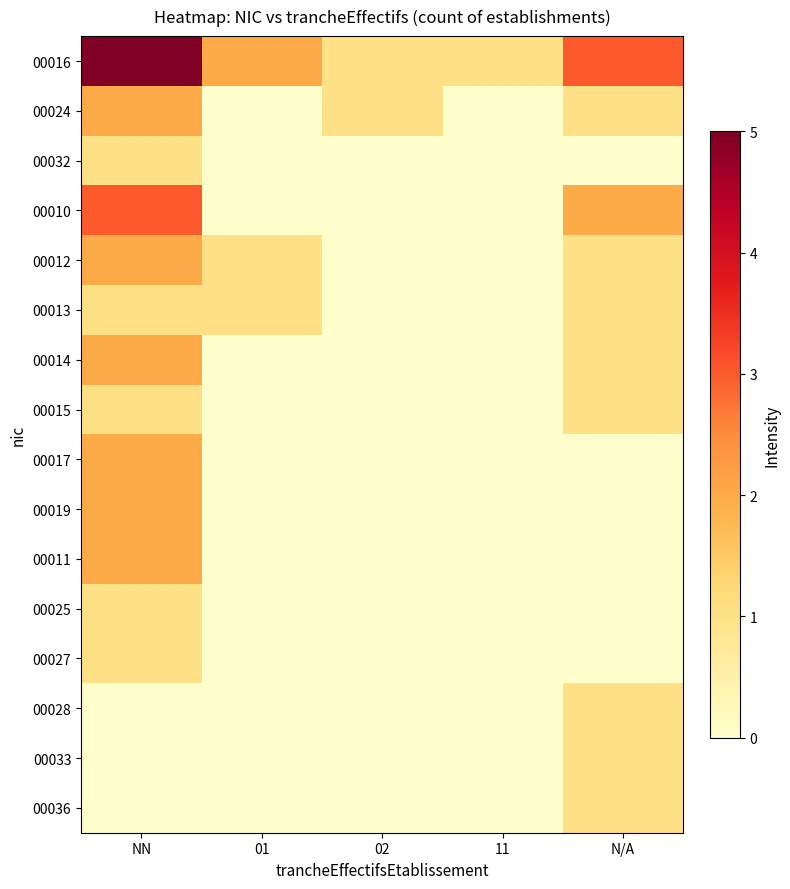

List the labels in order of 00014 value, largest first.

NN, N/A, 01, 02, 11